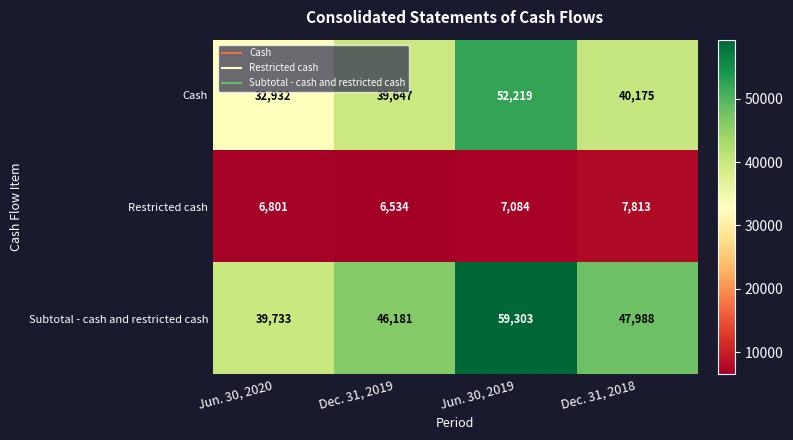

Is it true that Restricted cash equals 7084 at Jun. 30, 2019?

True